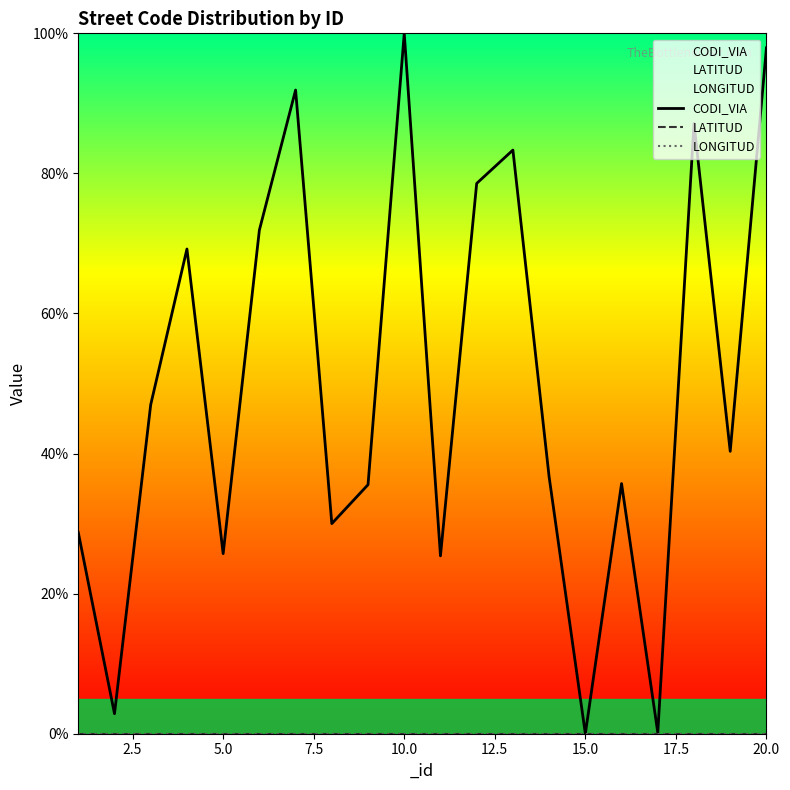

True or false: LONGITUD and LATITUD intersect in this chart.

False